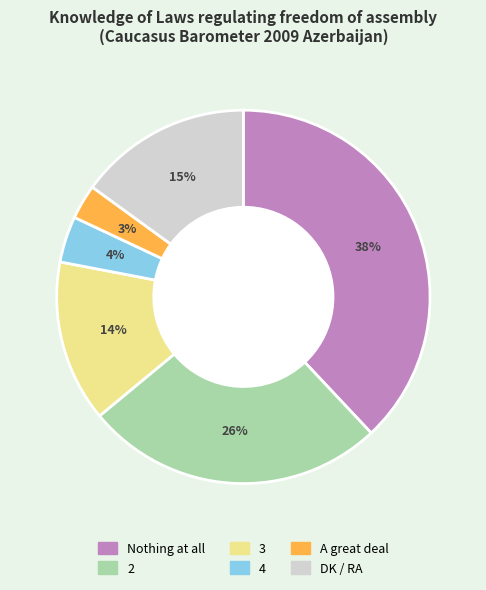

Approximately how many times larger is the value at DK / RA compared to Nothing at all?

0.4